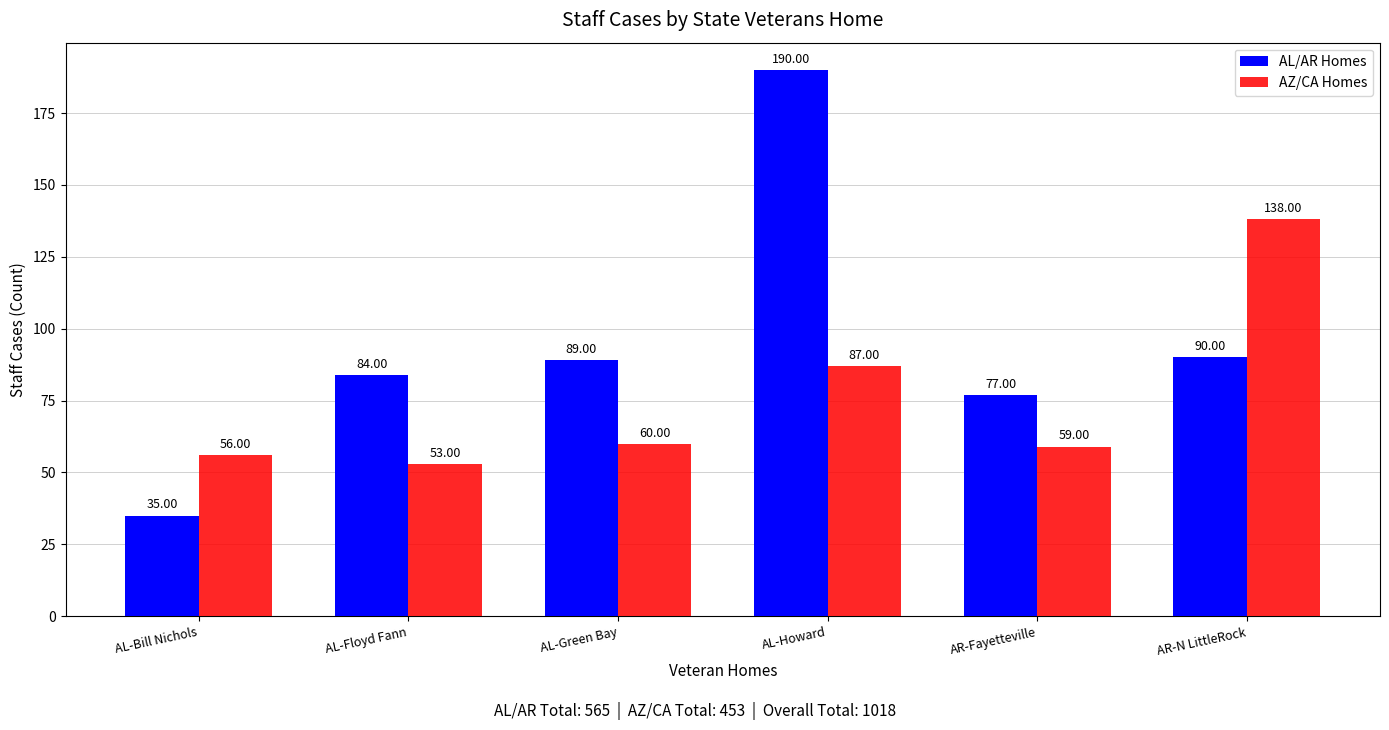

What is the label of the 1st bar from the left?

AL-Bill Nichols